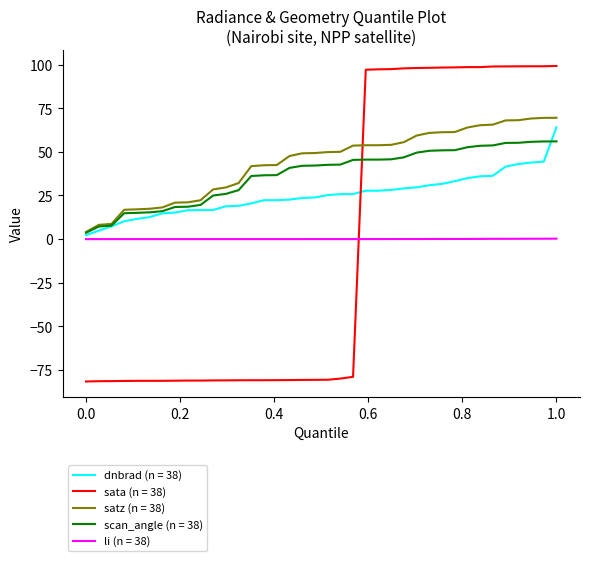

What is the lowest value of the satz (n = 38) series?

4.1